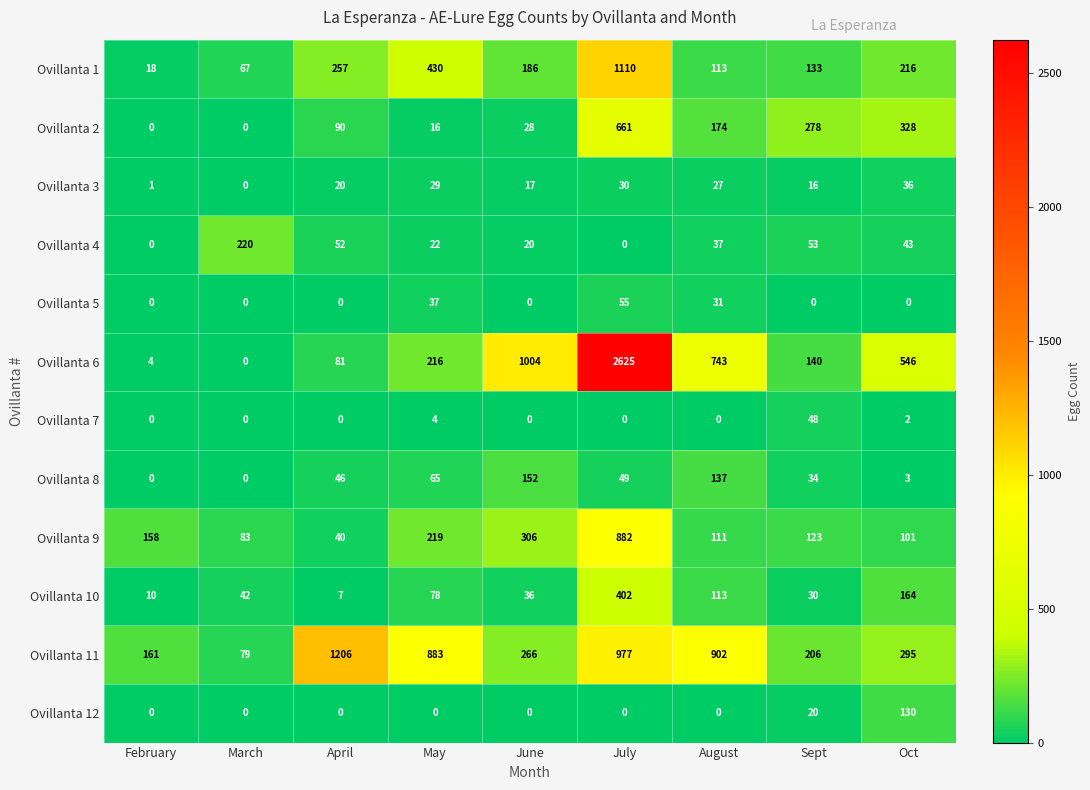

At which category is the sum across all series the highest?

July